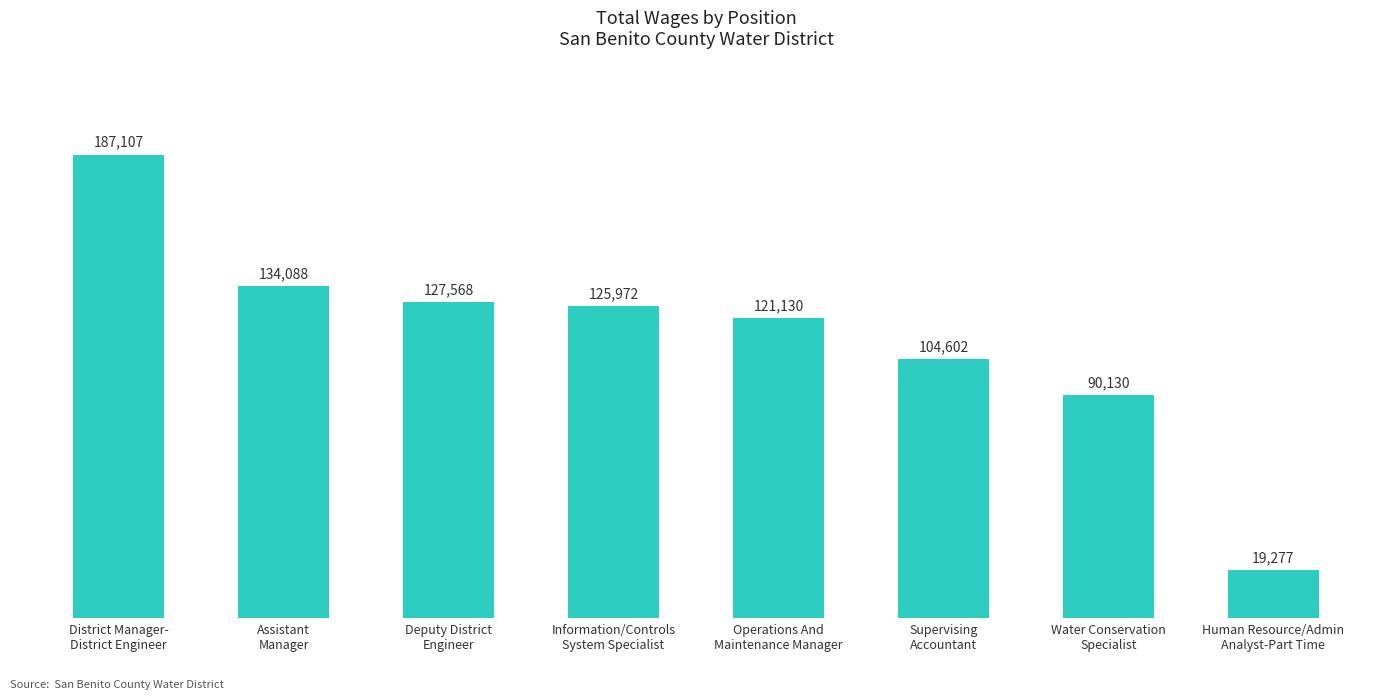

Which category has the highest value across all series?

District Manager-
District Engineer